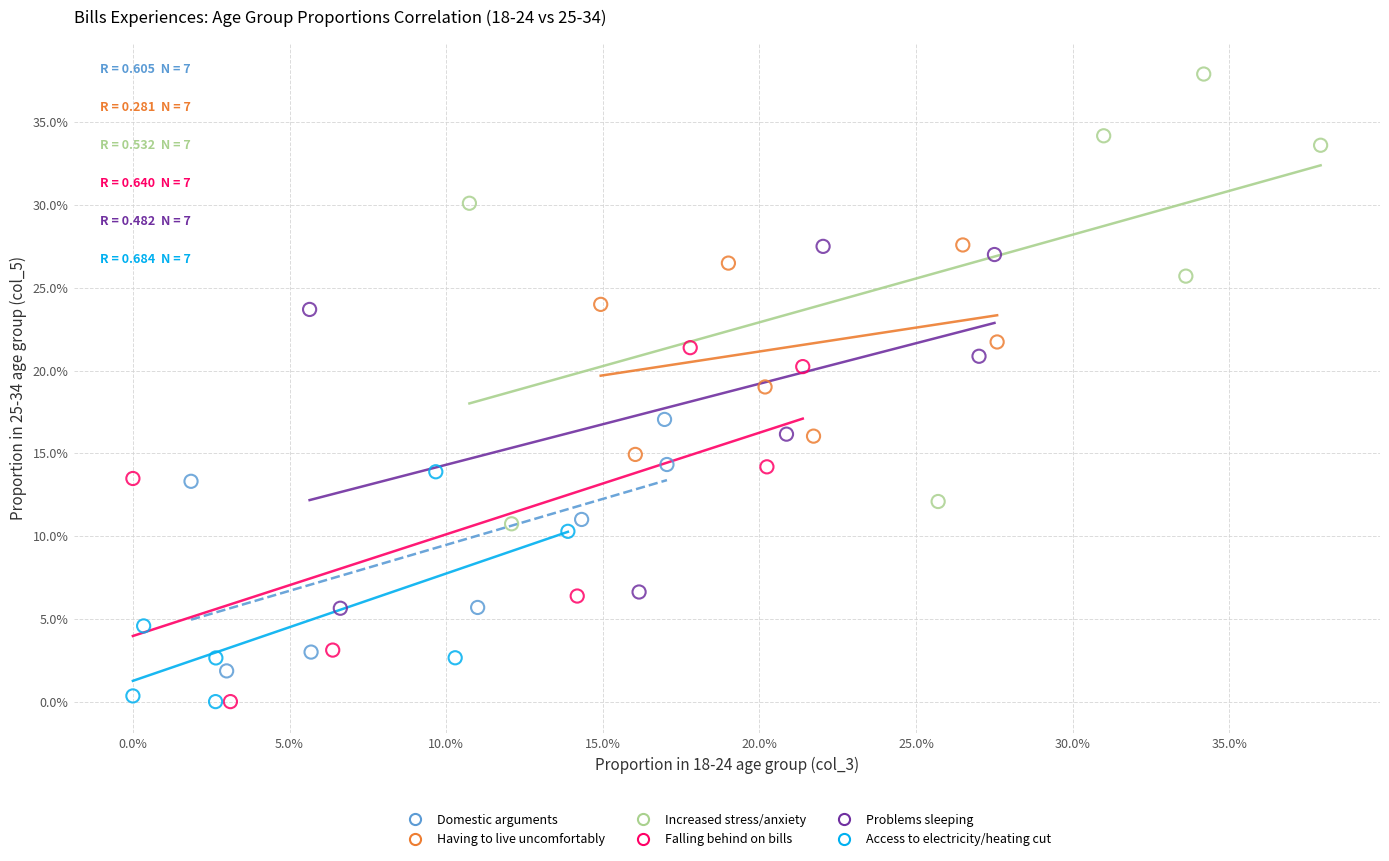

Which series reaches the maximum Y coordinate?

Increased stress/anxiety